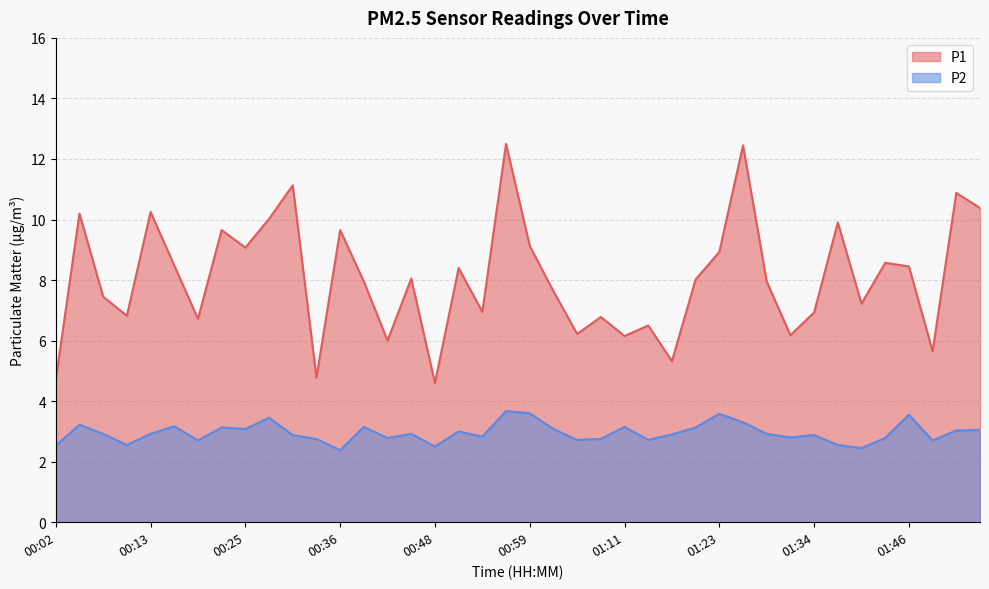

At which category is the sum across all series the highest?

00:57